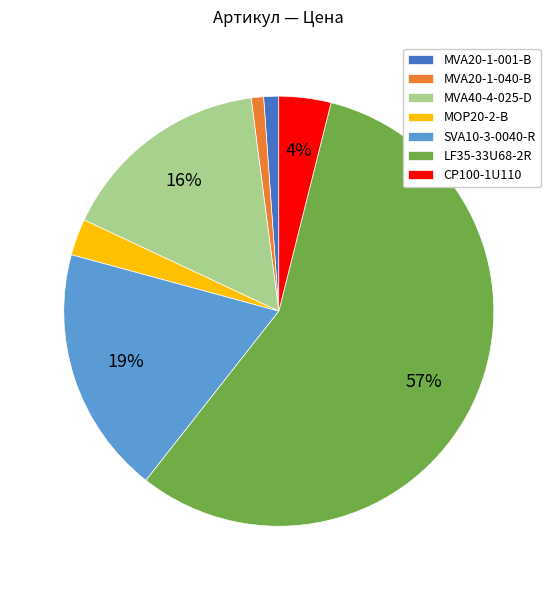

How many segments does this pie chart have?

7